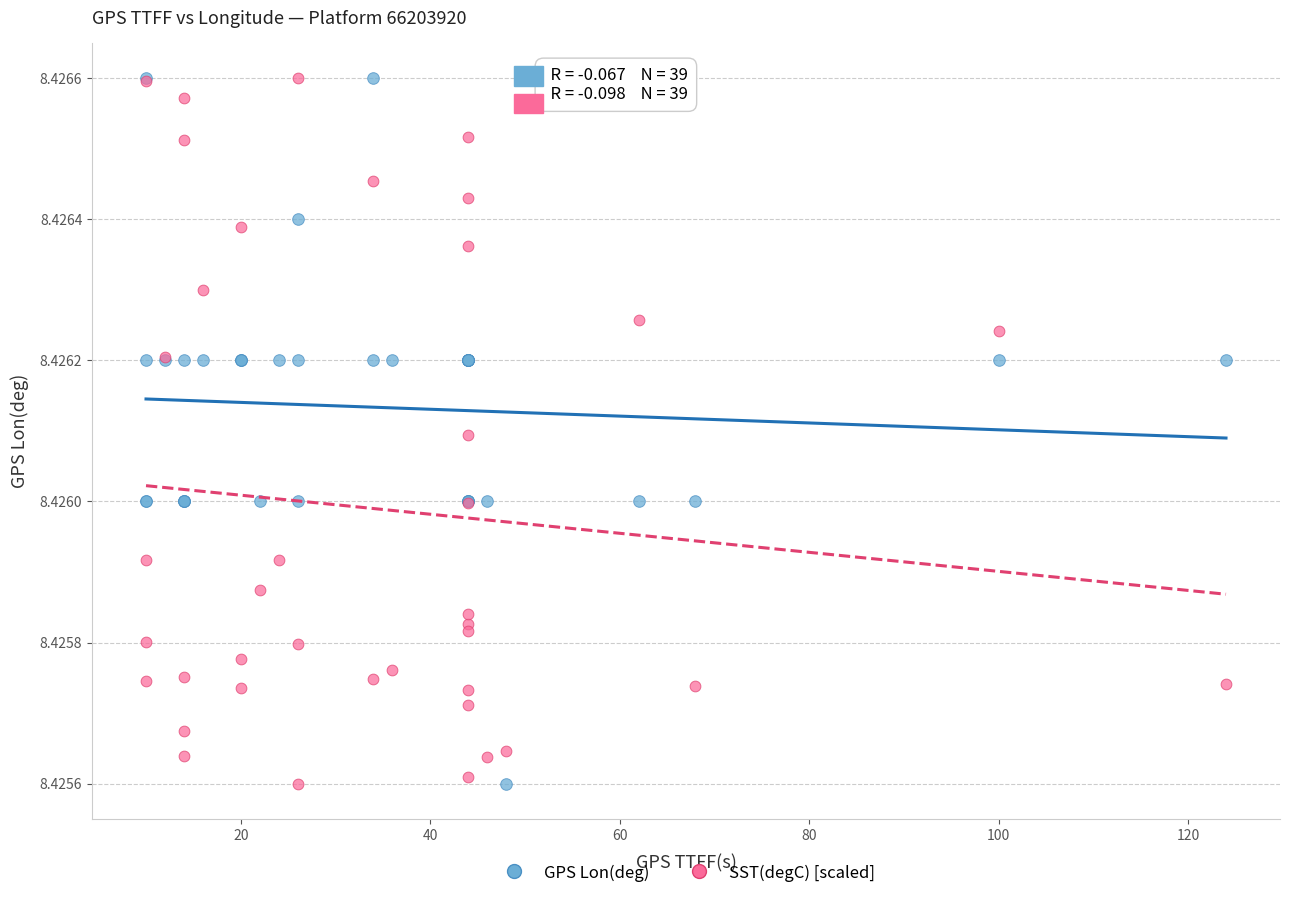

What is the X range (max minus min) for the scatter plot?

114.0